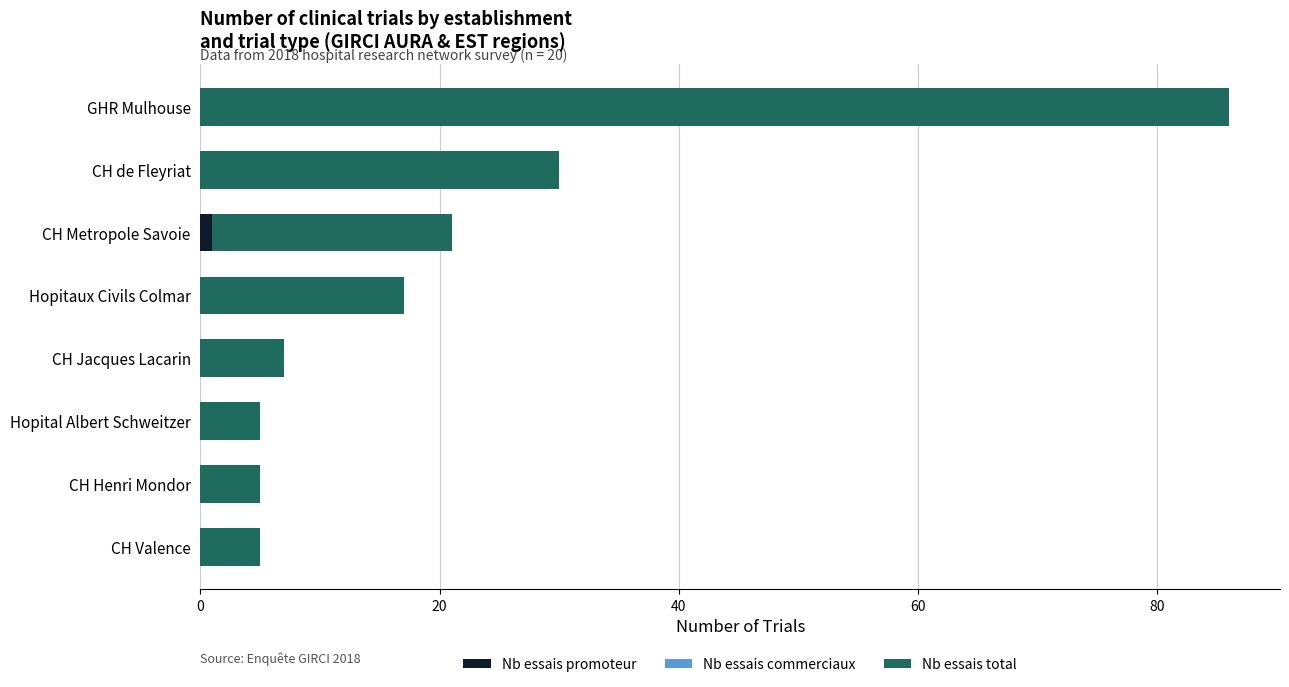

What is the total value across all series at CH Henri Mondor?

5